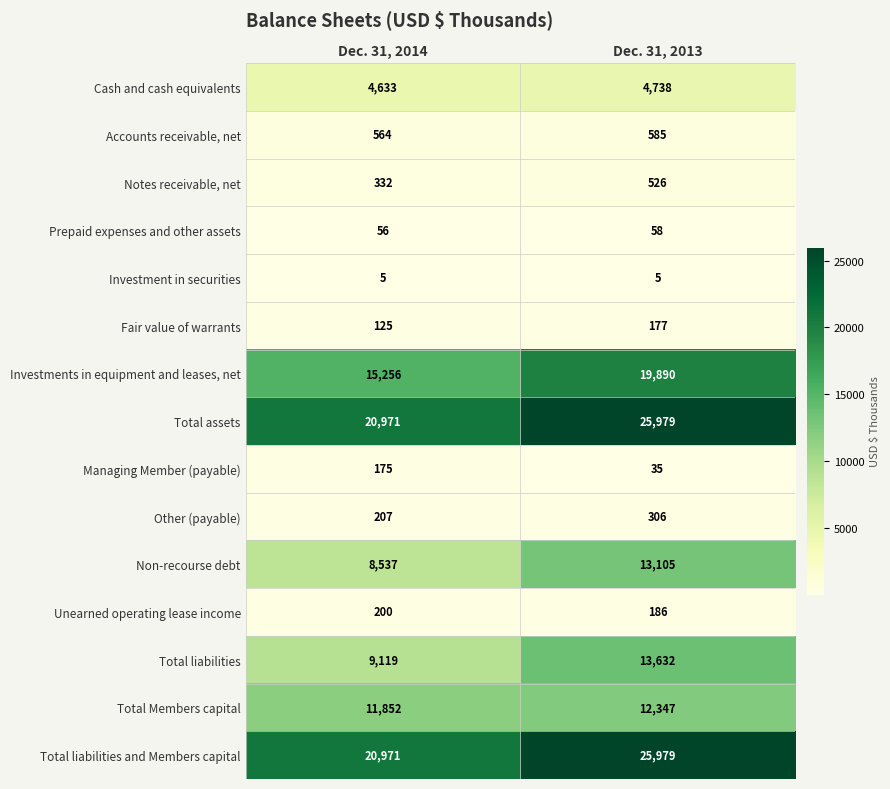

True or false: Total assets has a value of 20971 at Dec. 31, 2014.

True